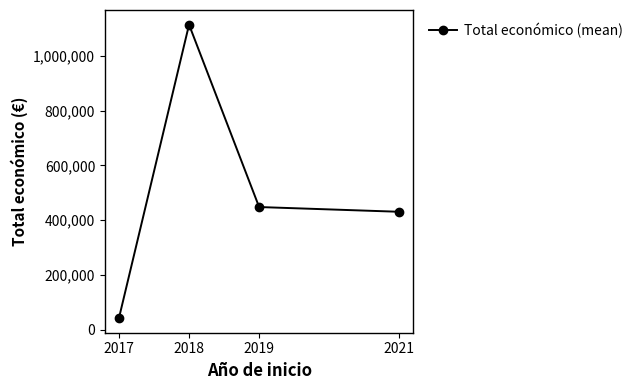

What is the value of the 1st point from the left?

42072.0